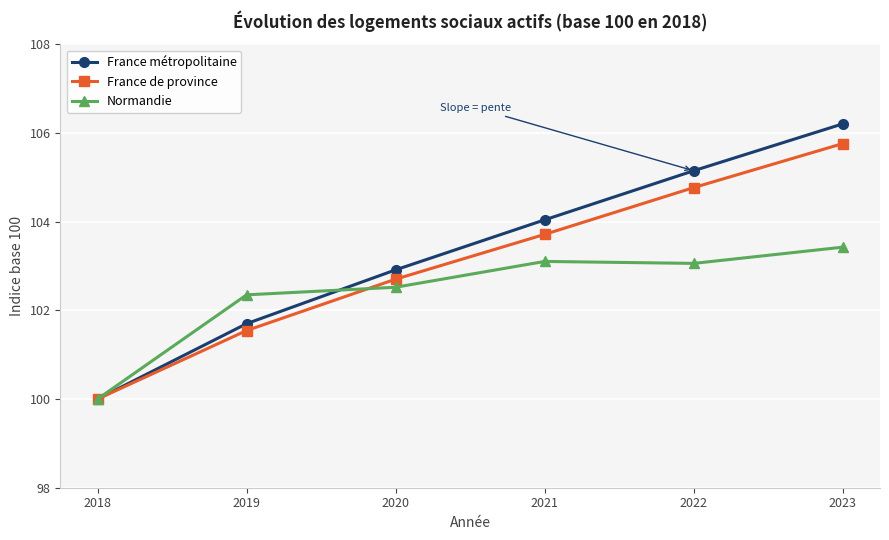

Reading right to left, extract all data points from this chart.

France métropolitaine: 106.2	105.1	104.0	102.9	101.7	100.0
France de province: 105.8	104.8	103.7	102.7	101.5	100.0
Normandie: 103.4	103.1	103.1	102.5	102.3	100.0